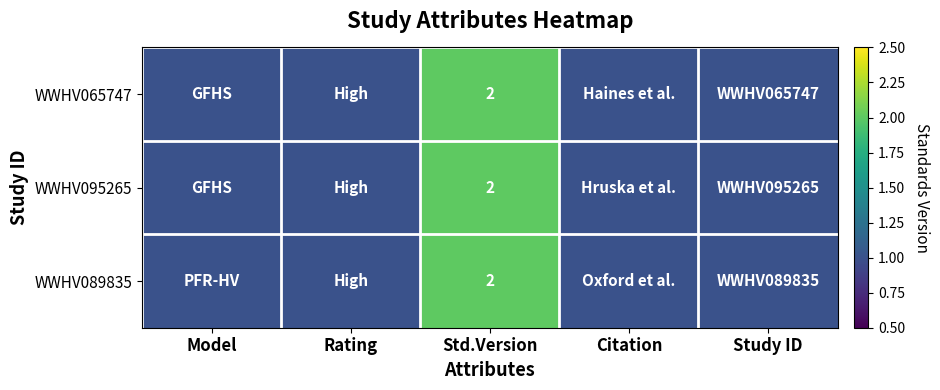

What is the total value across all series at Std.Version?

6